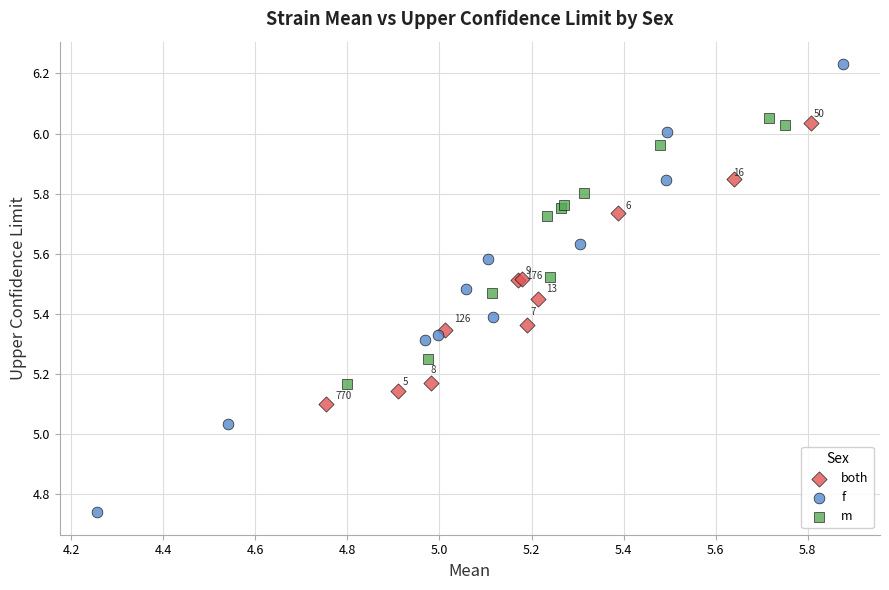

Which series contains the lowest Y value?

f